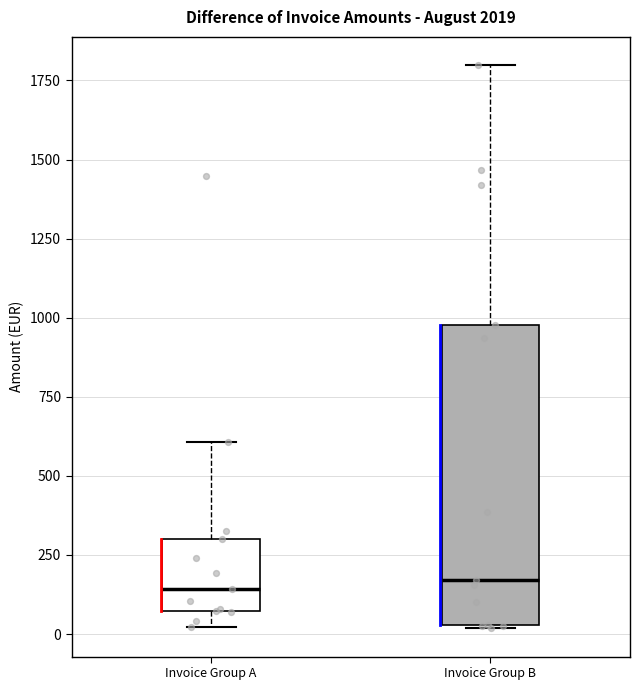

Reading left to right, read every box against the y-axis: the position of its median line, the range the box covers, and the ends of its whiskers. The values are not printed on the chart, so give them approximately, as read against the axis.

Invoice Group A: median 150, box 50 to 300, whiskers 0 to 600
Invoice Group B: median 150, box 50 to 1000, whiskers 0 to 1800